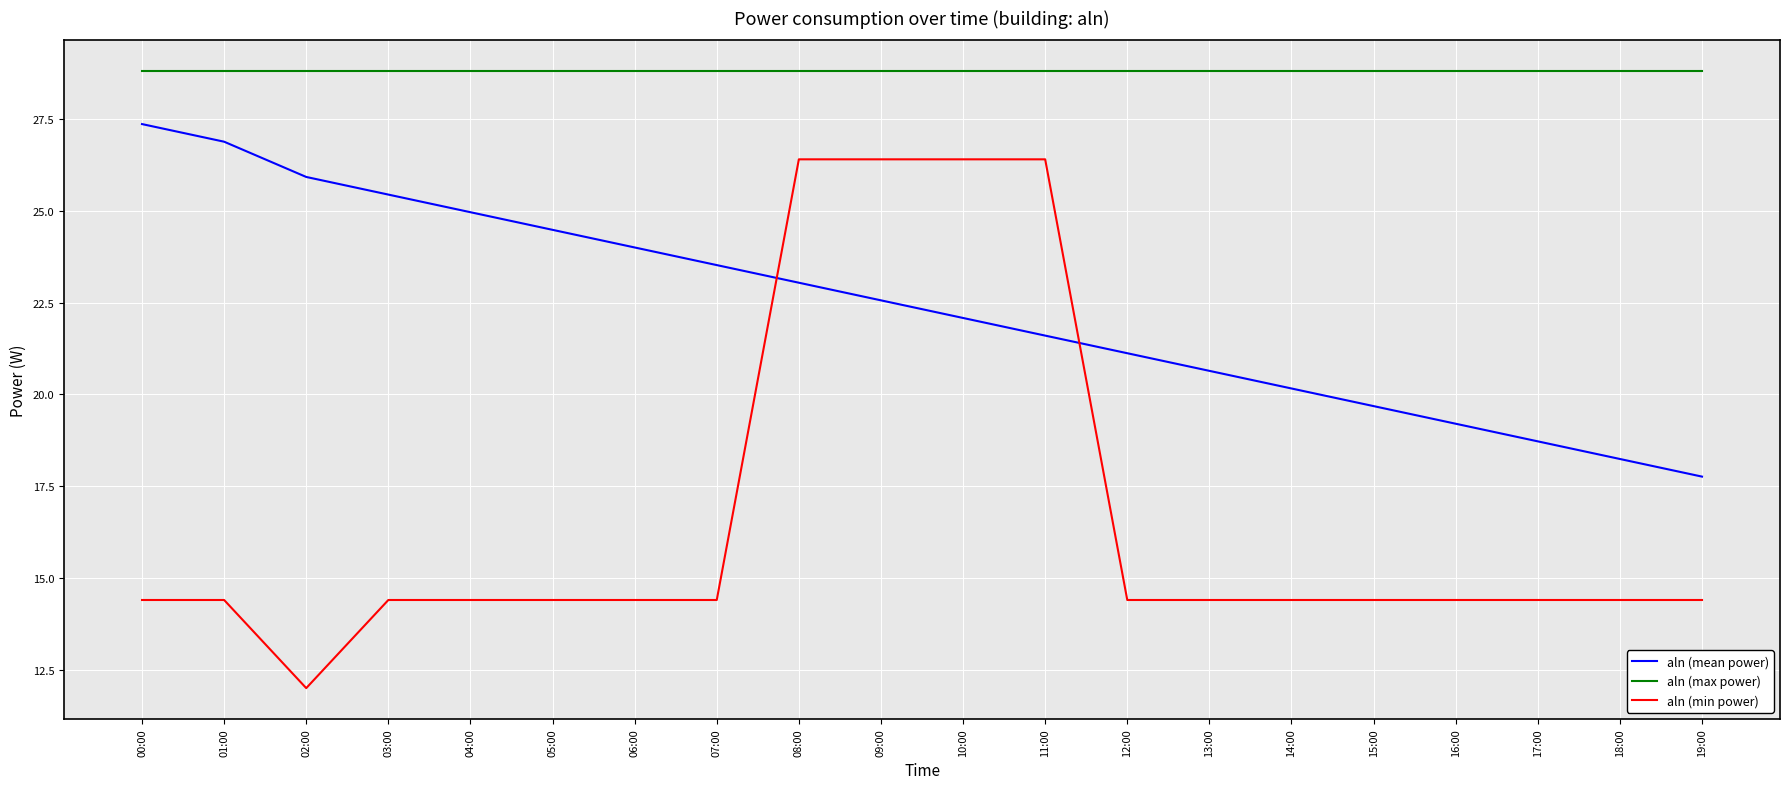

Is the value of aln (mean power) at 15:00 greater than the value of aln (max power) at 08:00?

No